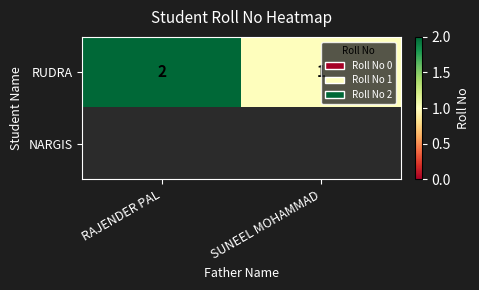

List the labels in order of RUDRA value, largest first.

RAJENDER PAL, SUNEEL MOHAMMAD